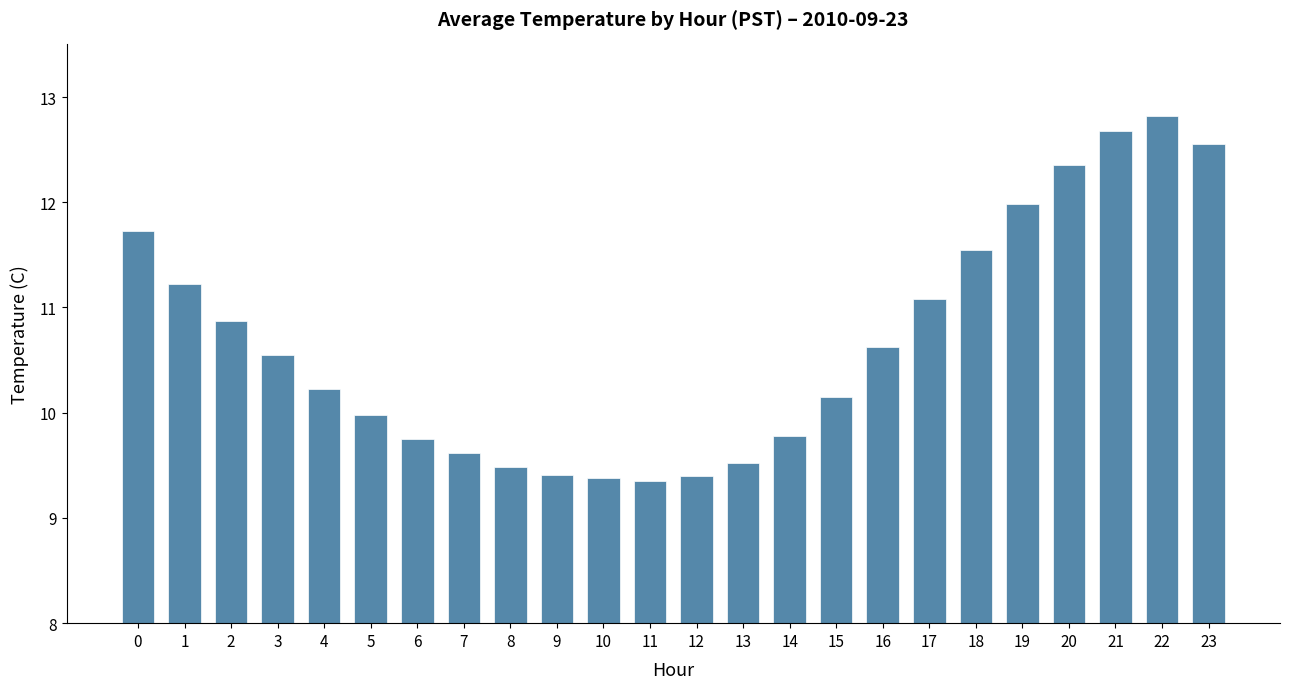

Where is the data nearest to the value 11?

17